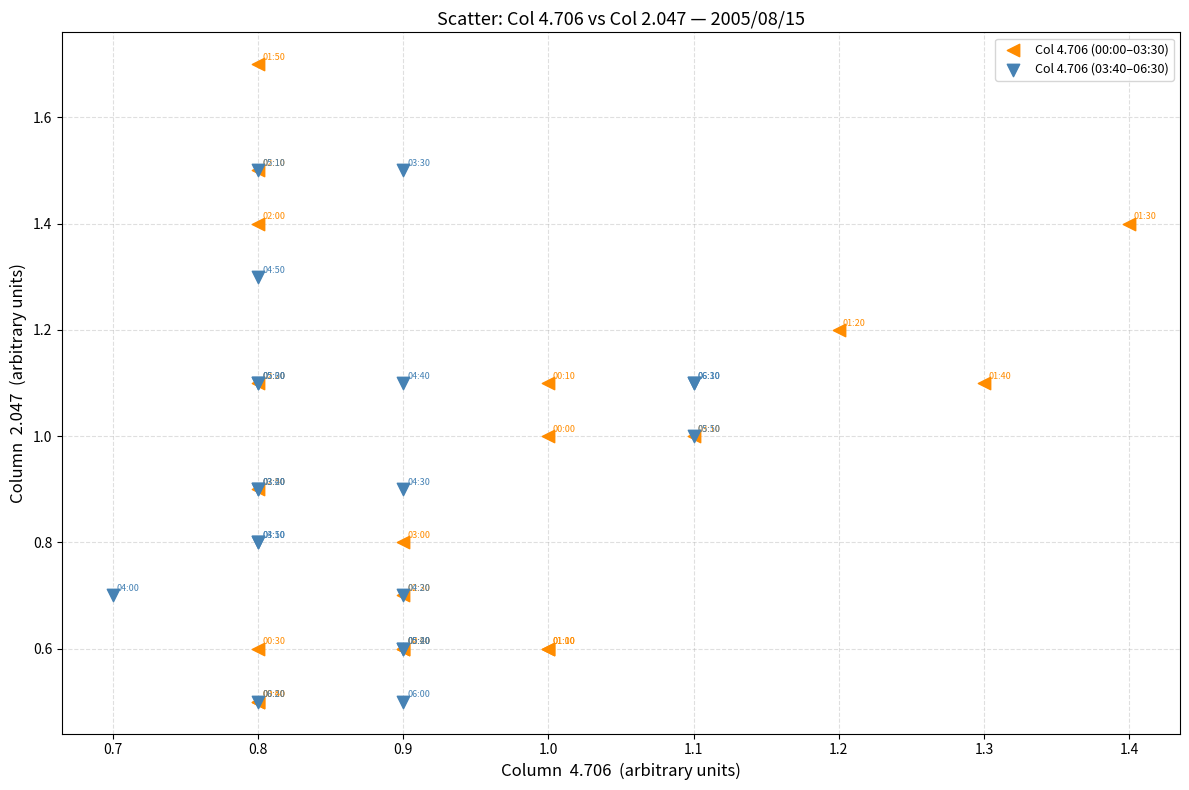

Which series has the largest Y range (max minus min)?

Col 4.706 (00:00–03:30)